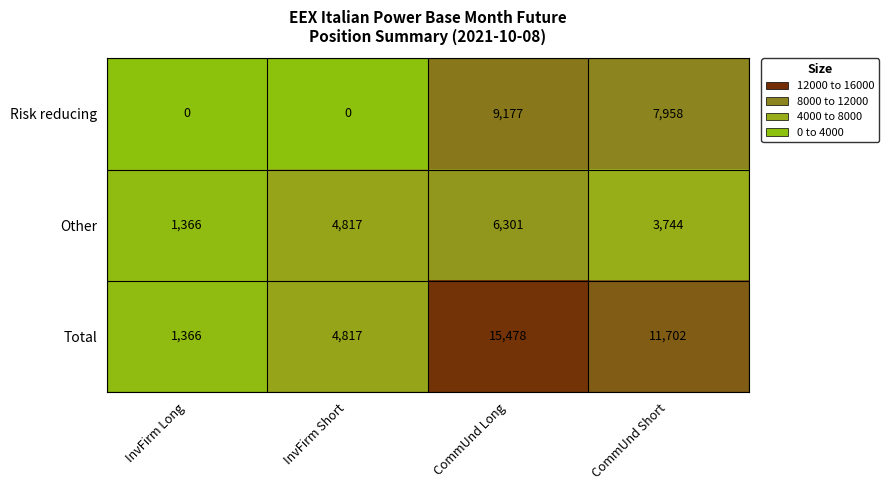

At CommUnd Short, list the series in order from smallest to largest.

Other, Risk reducing, Total